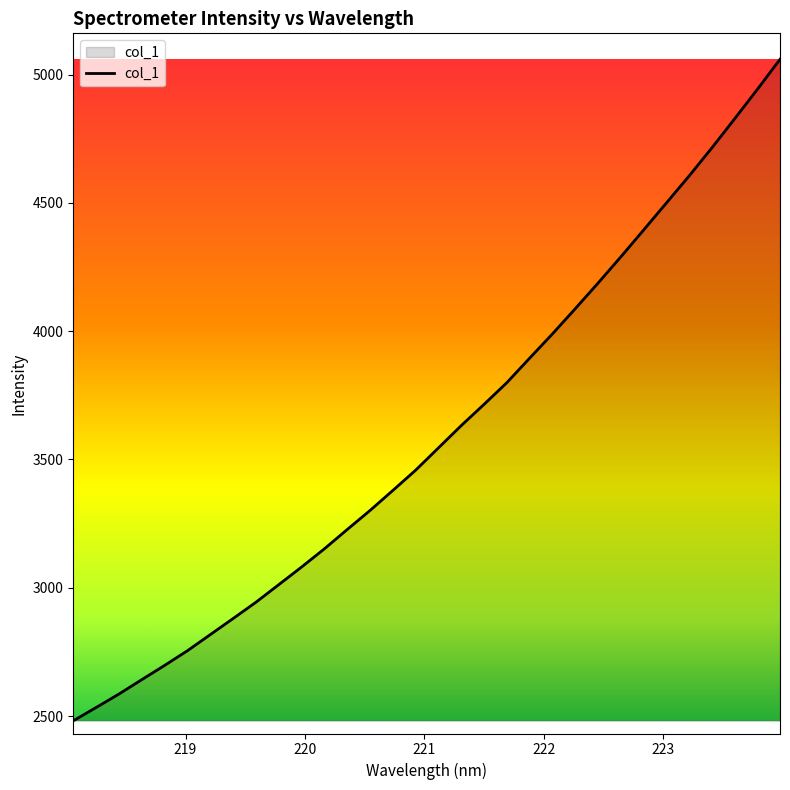

What is the smallest value displayed?

2481.5